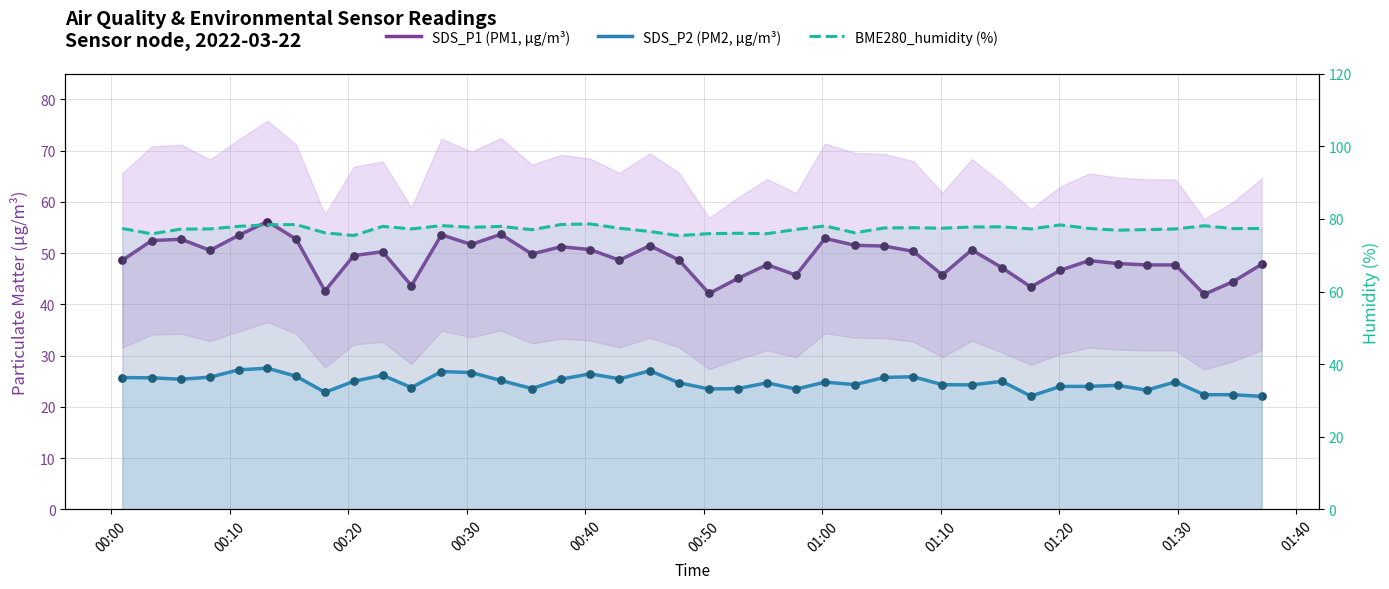

Which series has the largest total across all categories?

BME280_humidity (%)